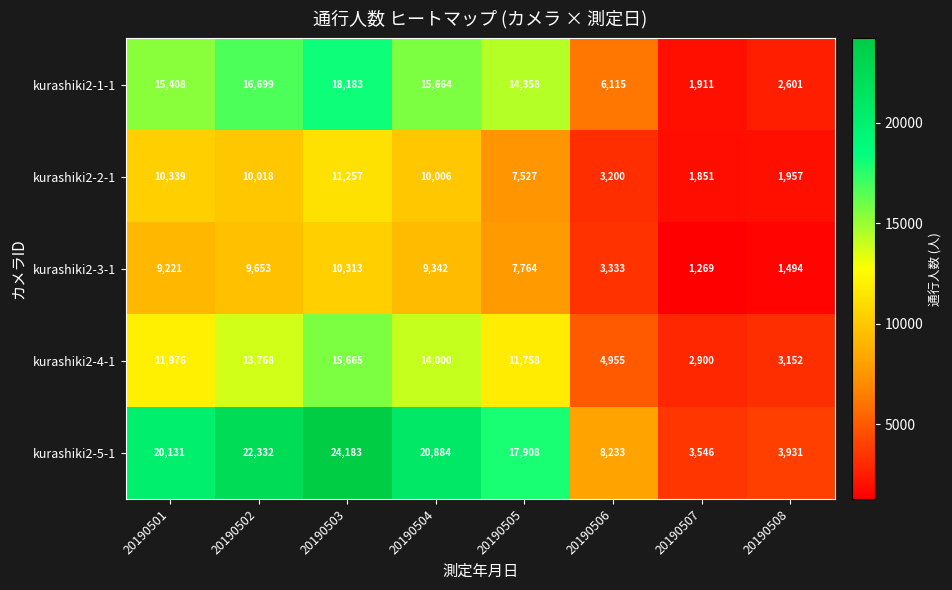

At which category is the sum across all series the highest?

20190503